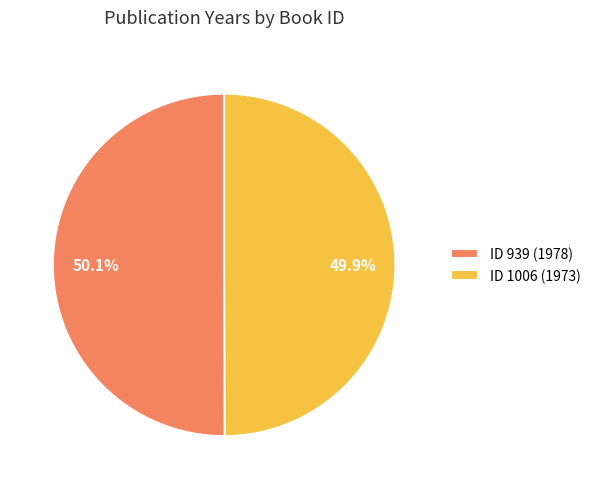

What percentage is NOT represented by ID 1006 (1973)?

50.1%